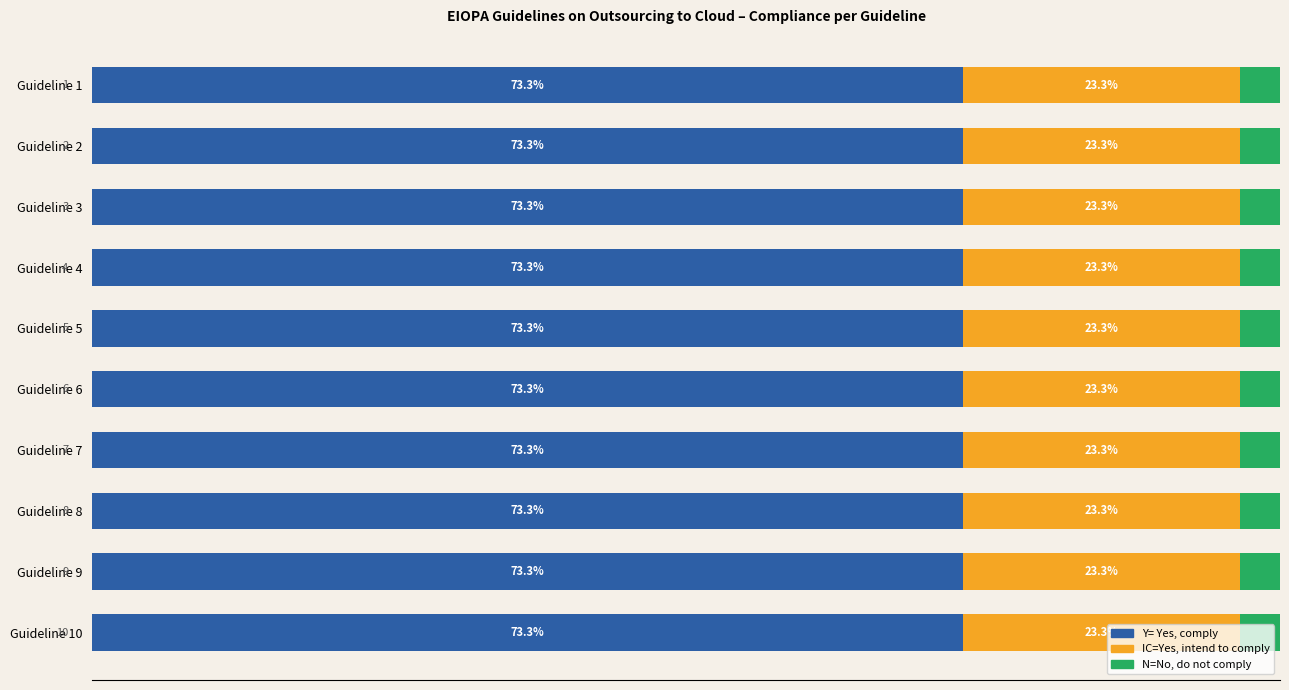

Rank the categories by Y= Yes, comply value from lowest to highest.

Guideline 1, Guideline 2, Guideline 3, Guideline 4, Guideline 5, Guideline 6, Guideline 7, Guideline 8, Guideline 9, Guideline 10